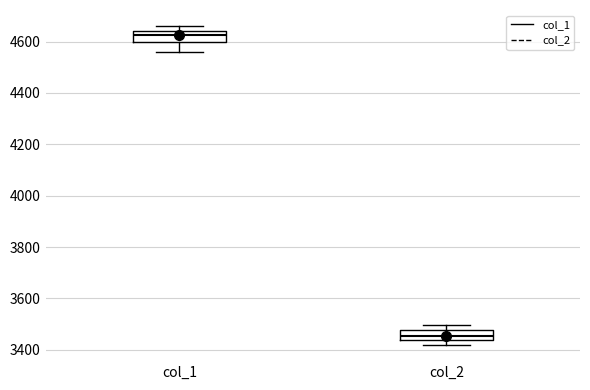

Reading left to right, transcribe this box plot: for each box, give where its median line is, the range the box spans, and where its two whiskers end, as read against the y-axis. The values are not printed on the chart, so give them approximately, as read against the axis.

col_1: median 4620, box 4600 to 4640, whiskers 4560 to 4660
col_2: median 3460, box 3440 to 3480, whiskers 3420 to 3500